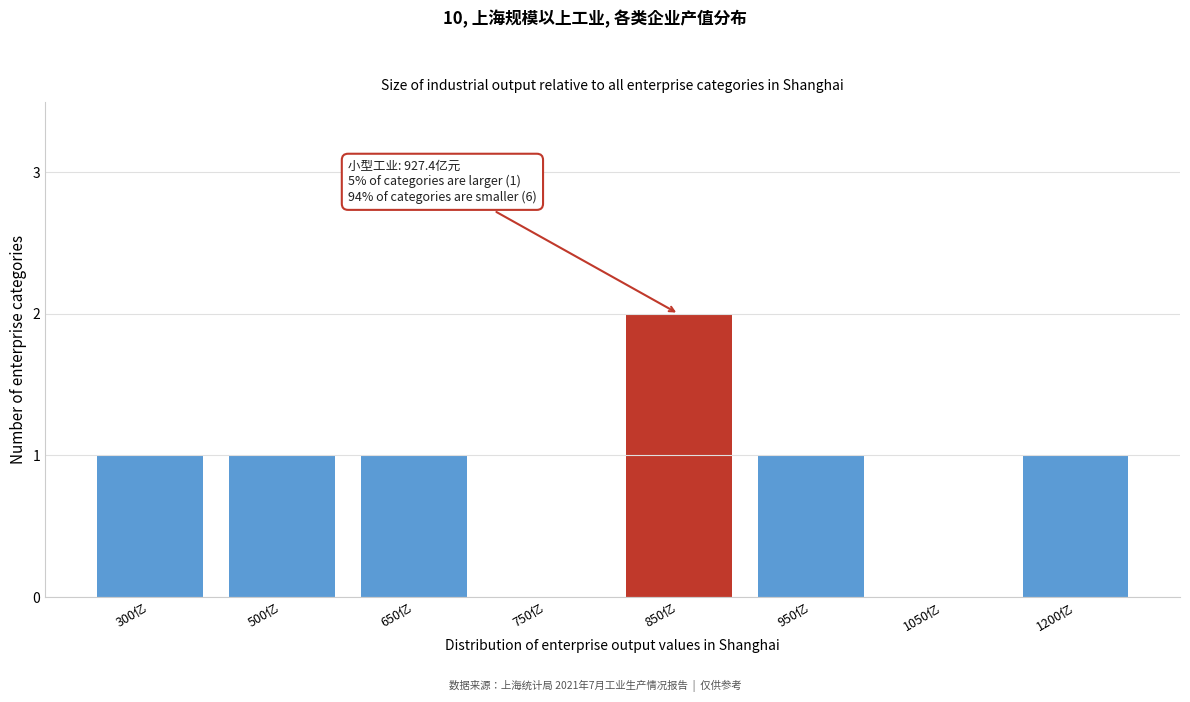

Reading left to right, transcribe all the data shown in this chart.

300亿=1	500亿=1	650亿=1	750亿=0	850亿=2	950亿=1	1050亿=0	1200亿=1